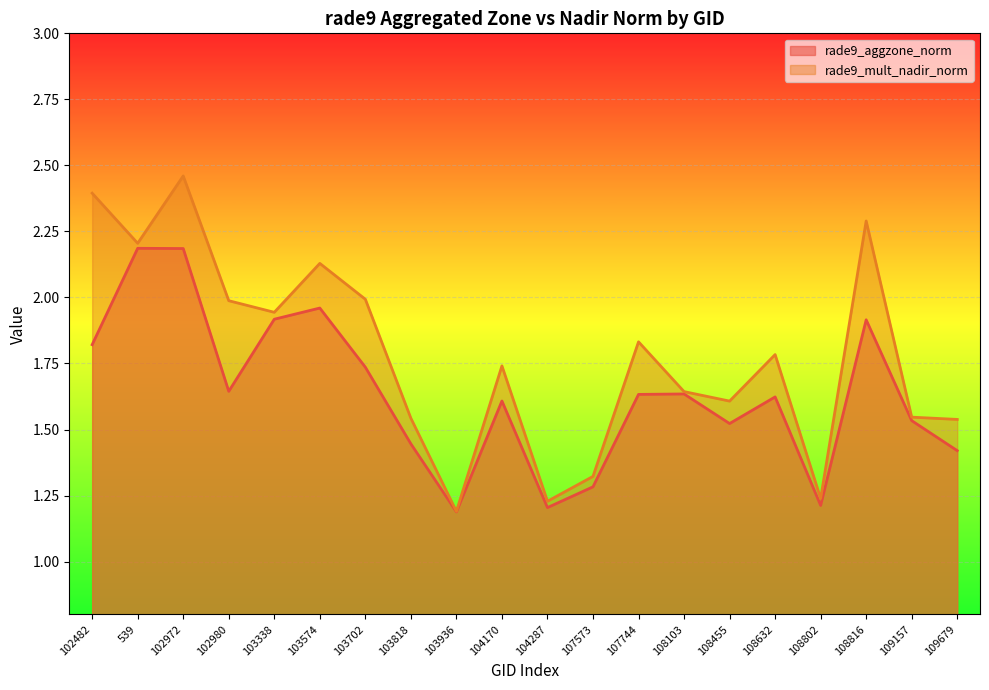

List the series in order of their peak value, lowest first.

rade9_aggzone_norm, rade9_mult_nadir_norm